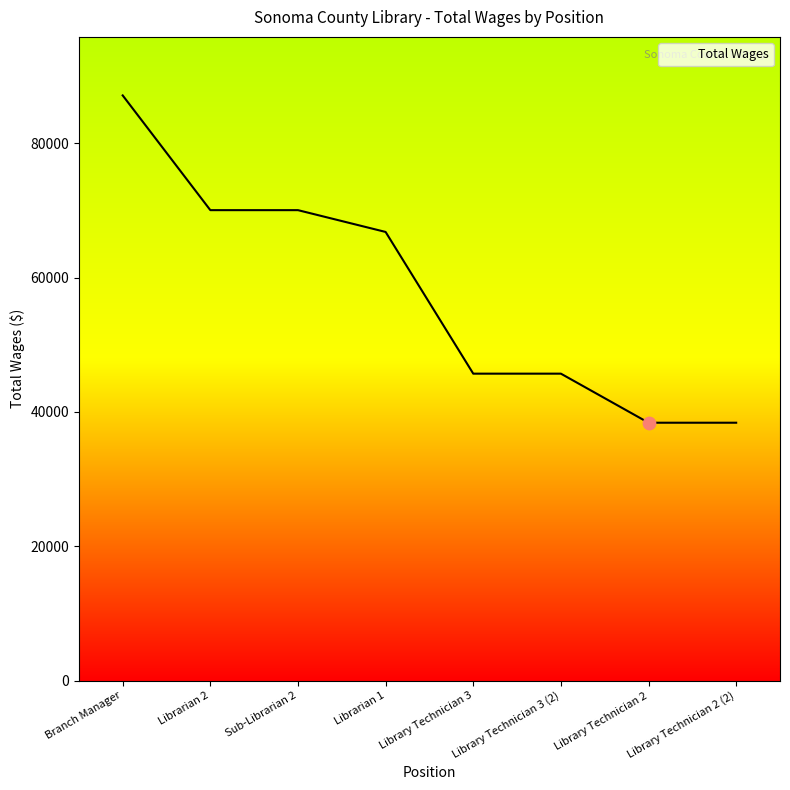

What is the change in value from Library Technician 3 to Library Technician 2 (2)?

-7302